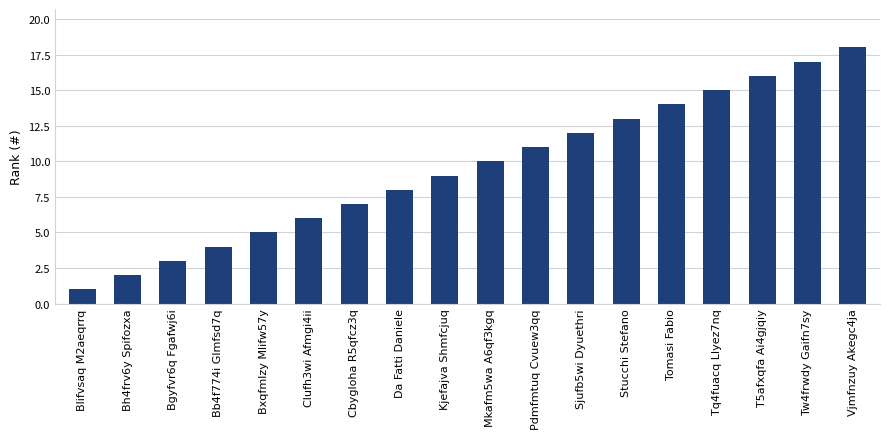

Reading left to right, transcribe all the data shown in this chart.

1	2	3	4	5	6	7	8	9	10	11	12	13	14	15	16	17	18